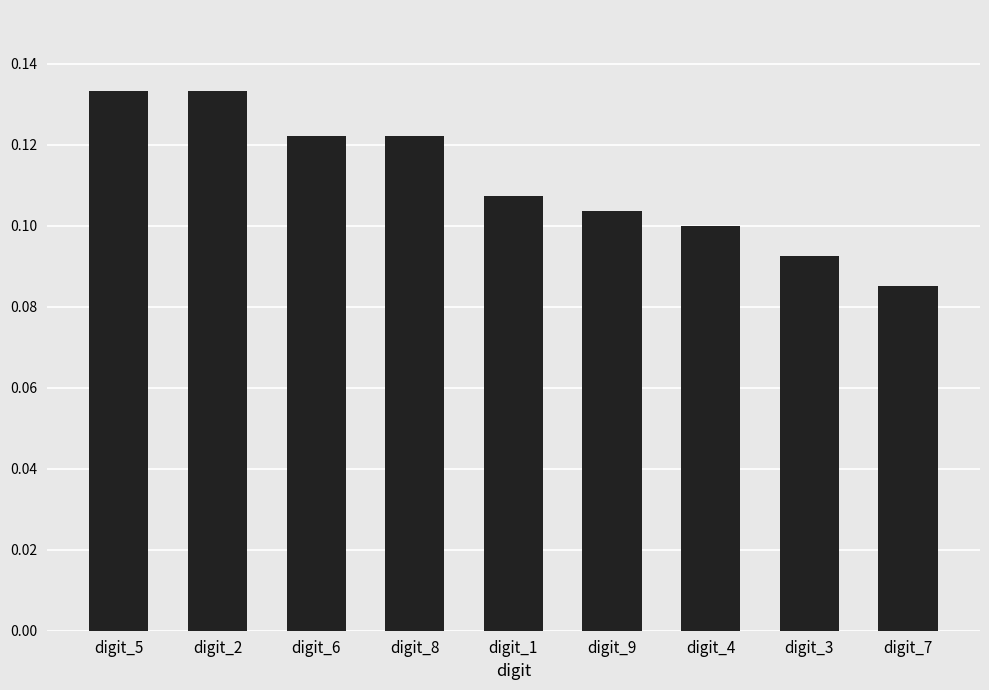

What is the label of the 5th bar from the left?

digit_1